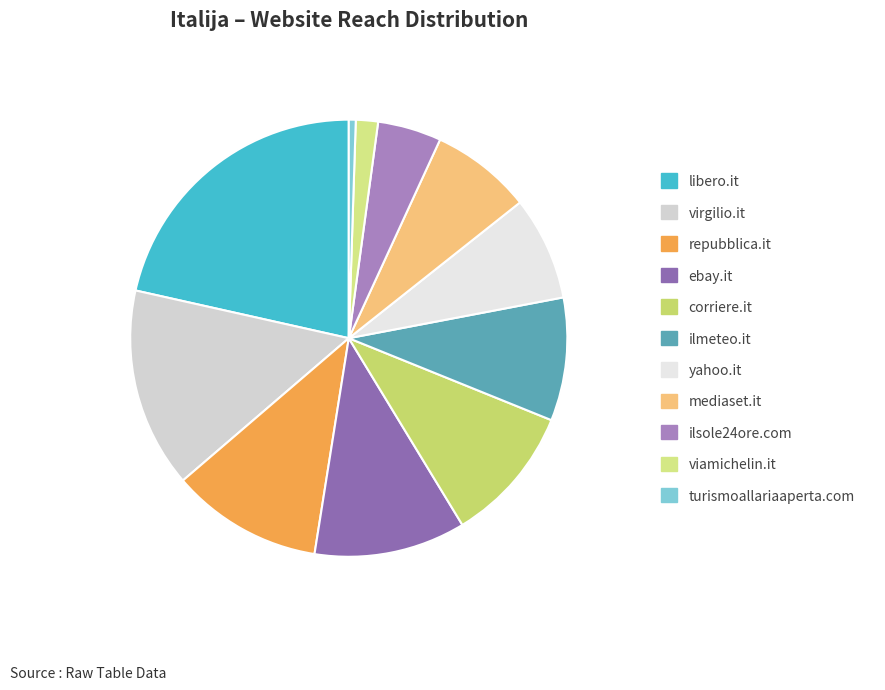

Which category has the smallest portion of the pie?

turismoallariaaperta.com